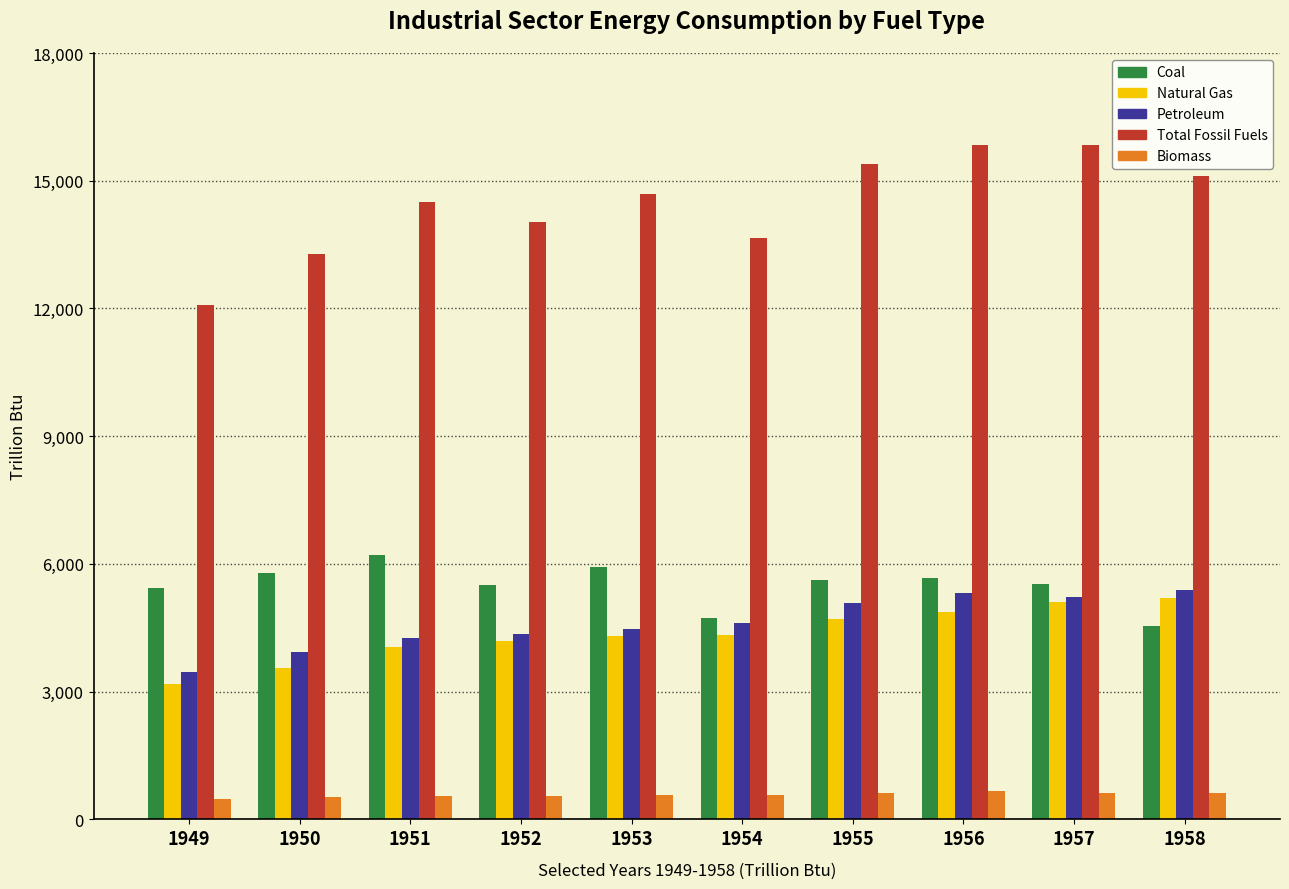

What is the difference between the highest and lowest values at 1952?

13484.6